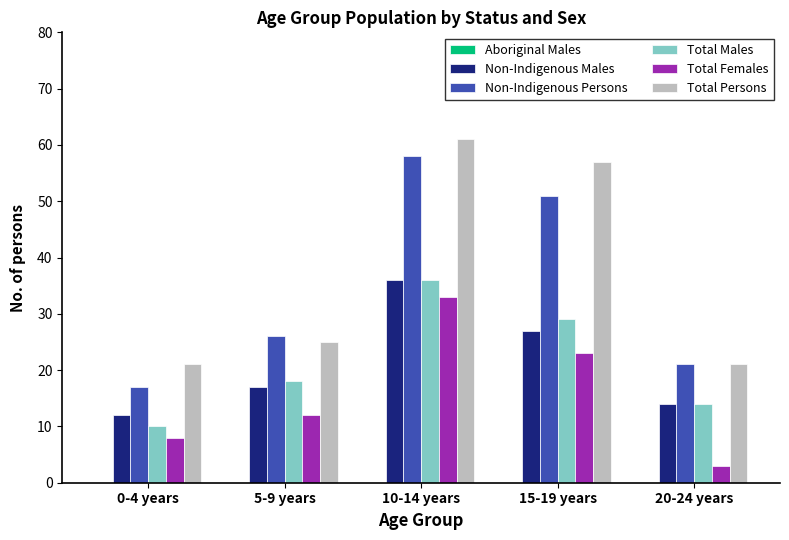

Is it true that Non-Indigenous Persons equals 21 at 20-24 years?

True